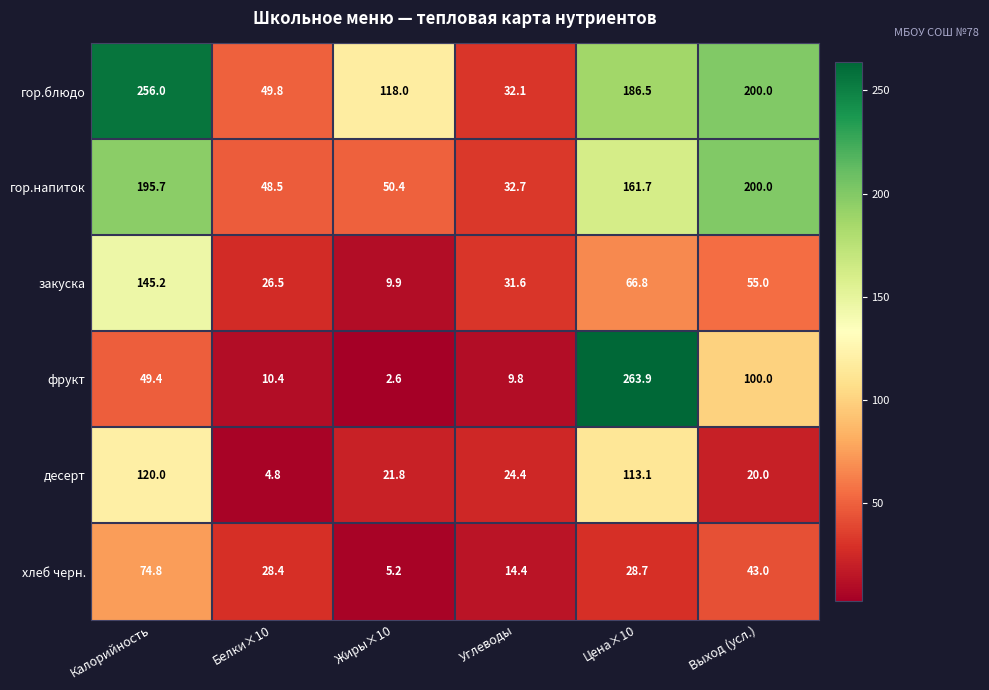

Which series has the widest spread of values?

фрукт